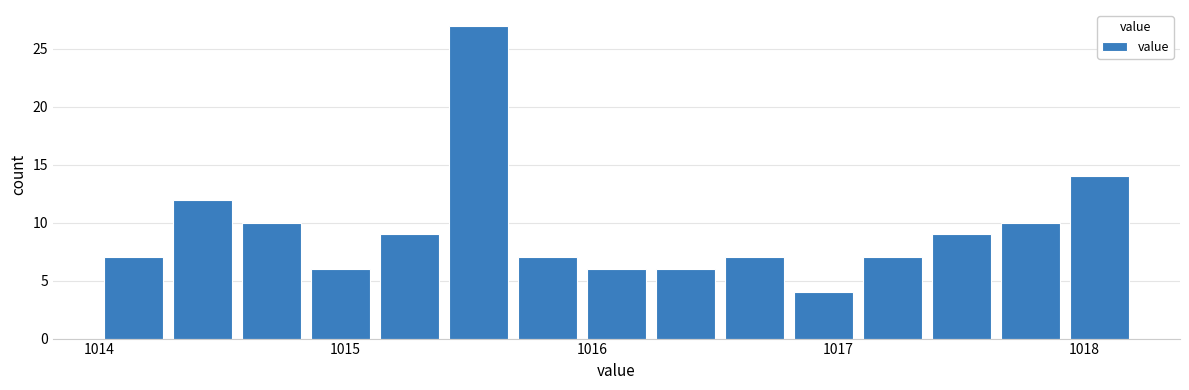

Around what value on the x-axis is the tallest bar? Give the approximate position of its centre, as read against the axis.

1015.5